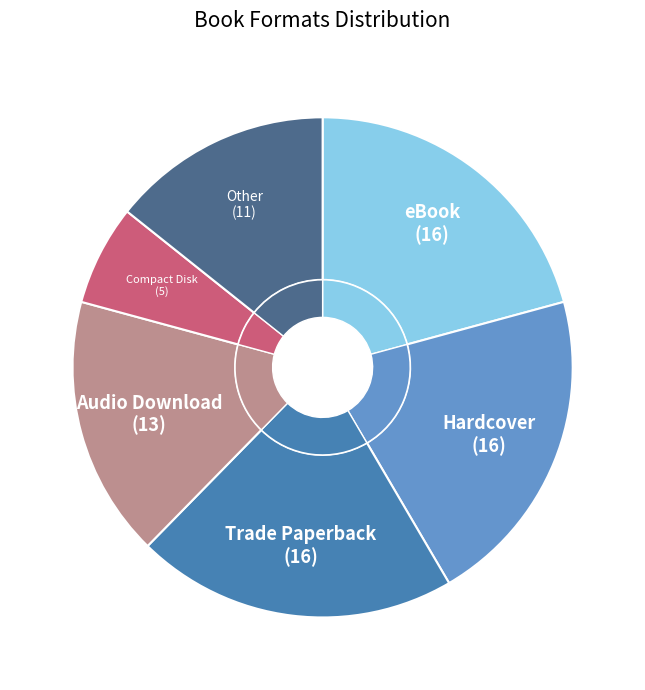

To the nearest percent, what portion does Audio Download represent?

17%